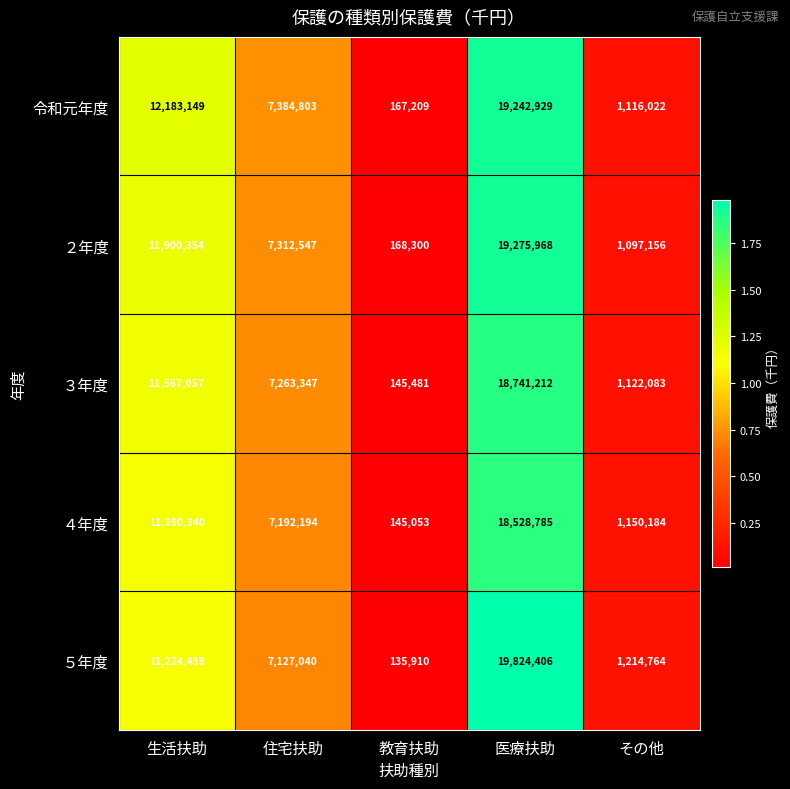

Reading left to right, transcribe all the data shown in this chart.

令和元年度: 生活扶助=12183149	住宅扶助=7384803	教育扶助=167209	医療扶助=19242929	その他=1116022
２年度: 生活扶助=11900354	住宅扶助=7312547	教育扶助=168300	医療扶助=19275968	その他=1097156
３年度: 生活扶助=11567057	住宅扶助=7263347	教育扶助=145481	医療扶助=18741212	その他=1122083
４年度: 生活扶助=11390340	住宅扶助=7192194	教育扶助=145053	医療扶助=18528785	その他=1150184
５年度: 生活扶助=11224438	住宅扶助=7127040	教育扶助=135910	医療扶助=19824406	その他=1214764